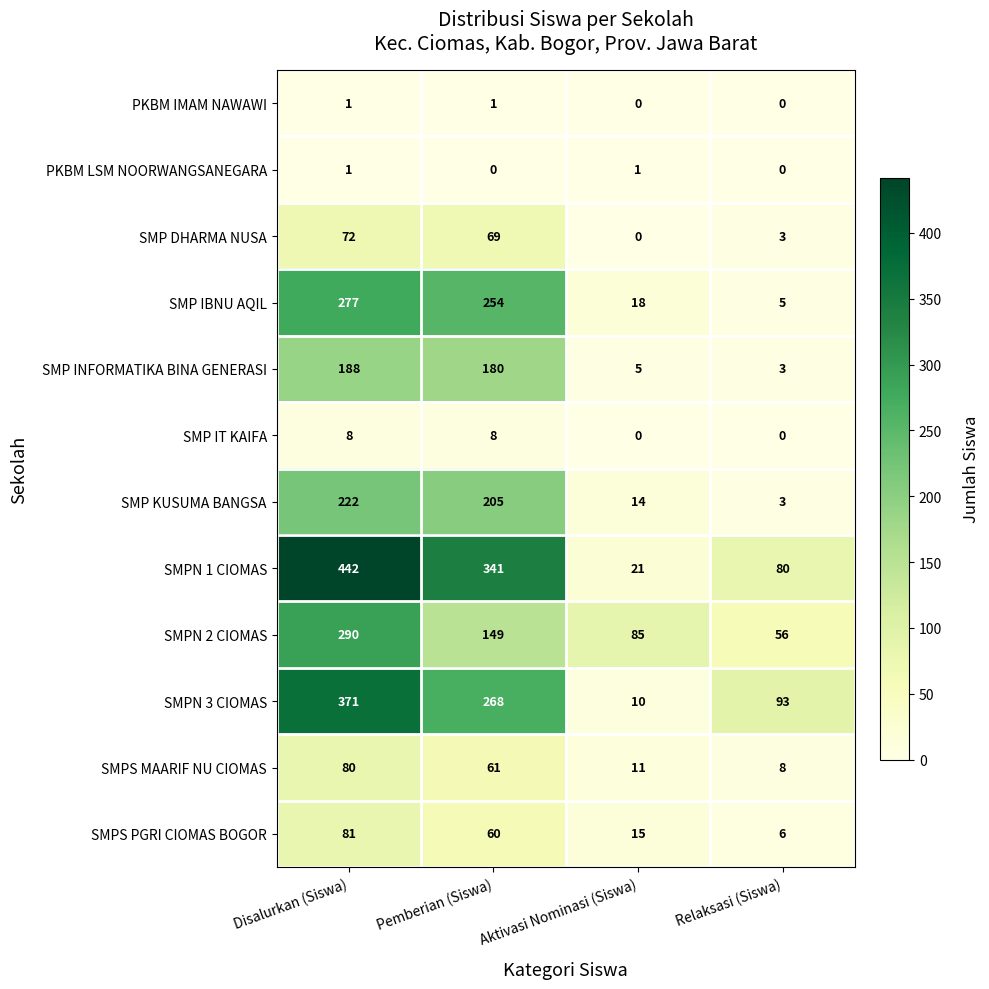

Between Disalurkan (Siswa) and Relaksasi (Siswa), which series saw the biggest shift?

SMPN 1 CIOMAS